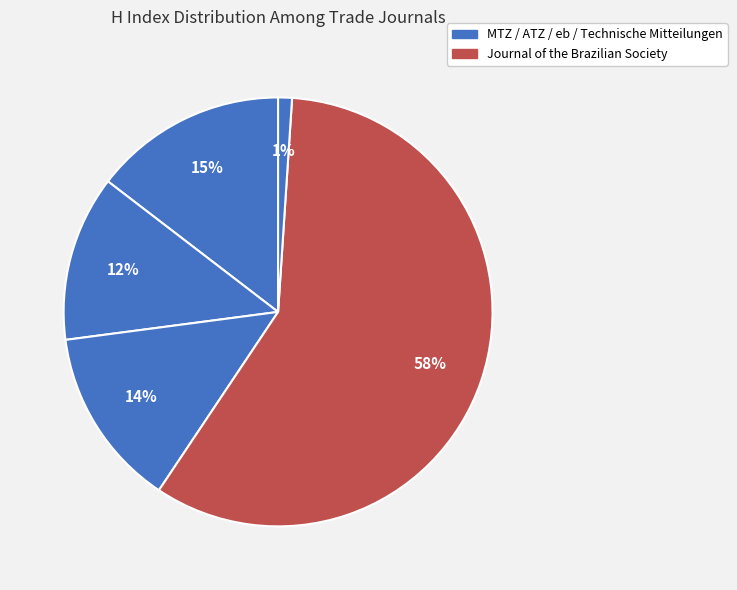

Rank the categories by value from lowest to highest.

Technische Mitteilungen Krupp, ATZ Automobiltechnische Zeitschrift, eb - Elektrische Bahnen, MTZ Motortechnische Zeitschrift, Journal of the Brazilian Society